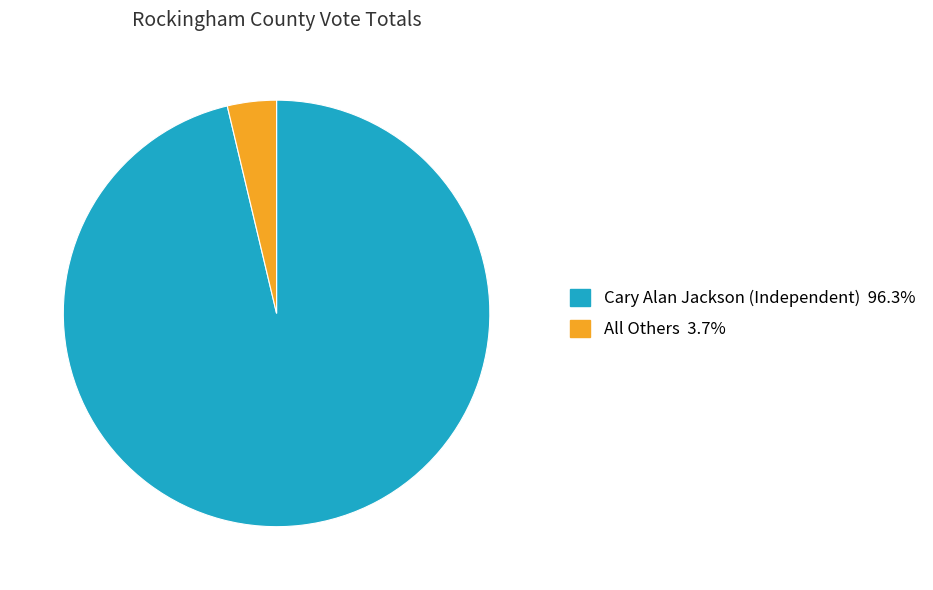

How many segments does this pie chart have?

2